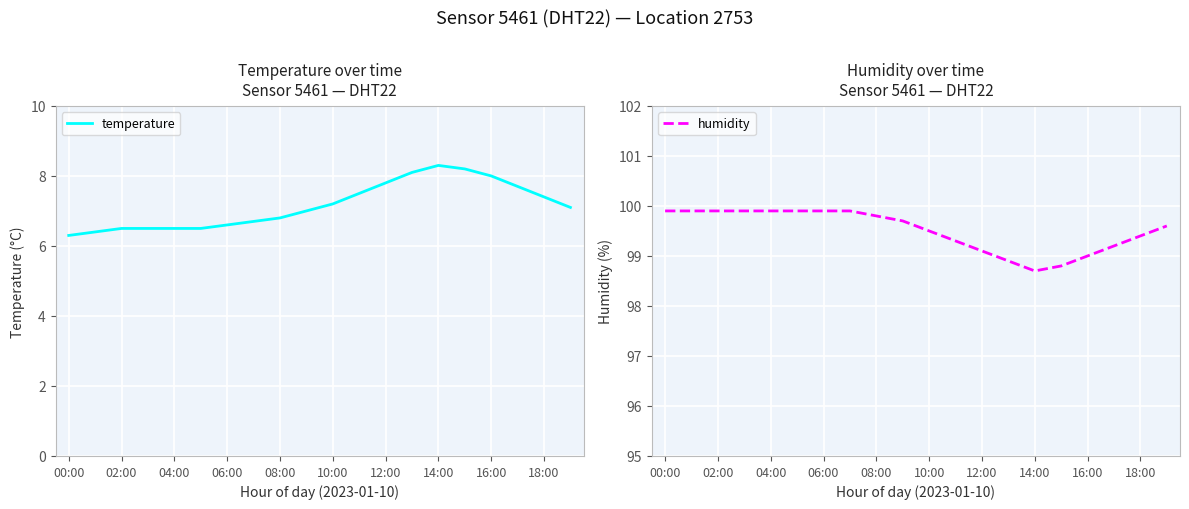

What is the sum of all humidity values?

1990.2